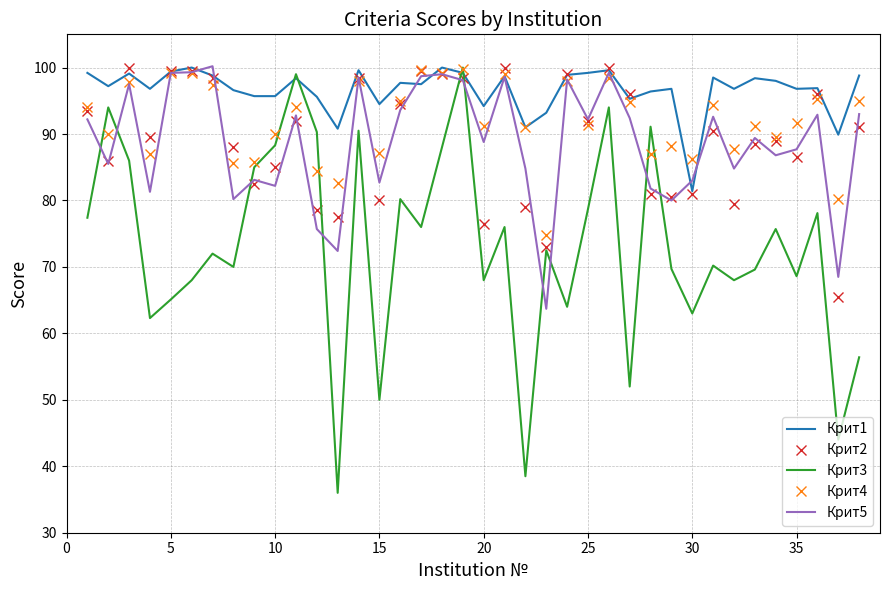

What is the maximum value shown in the chart?

100.2